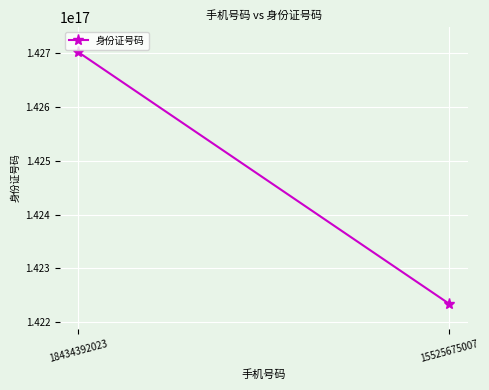

List the labels in order of value, smallest first.

15525675007, 18434392023